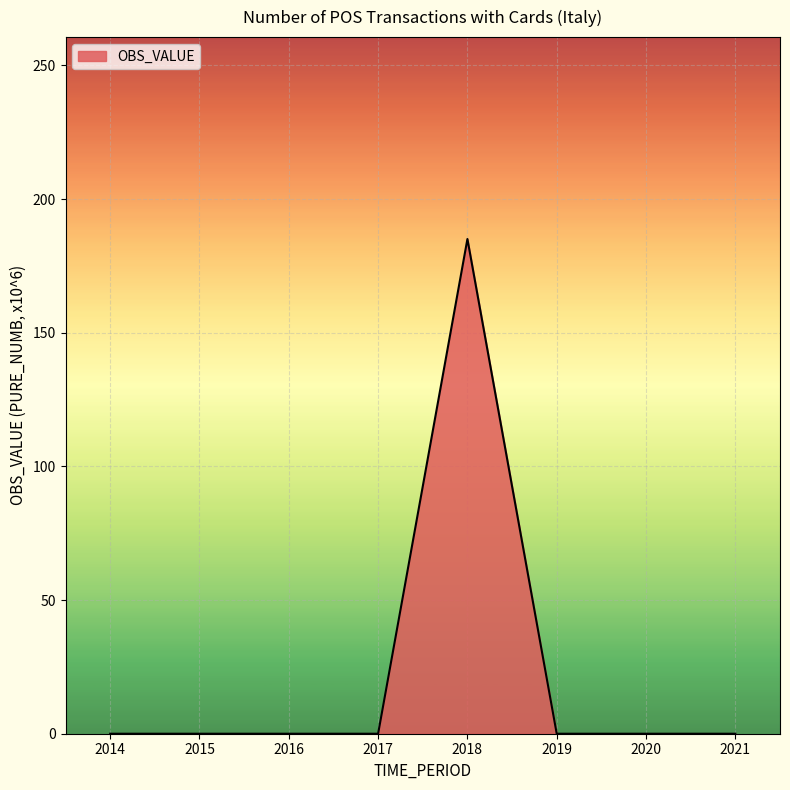

What is the approximate value at 2018?

185.1